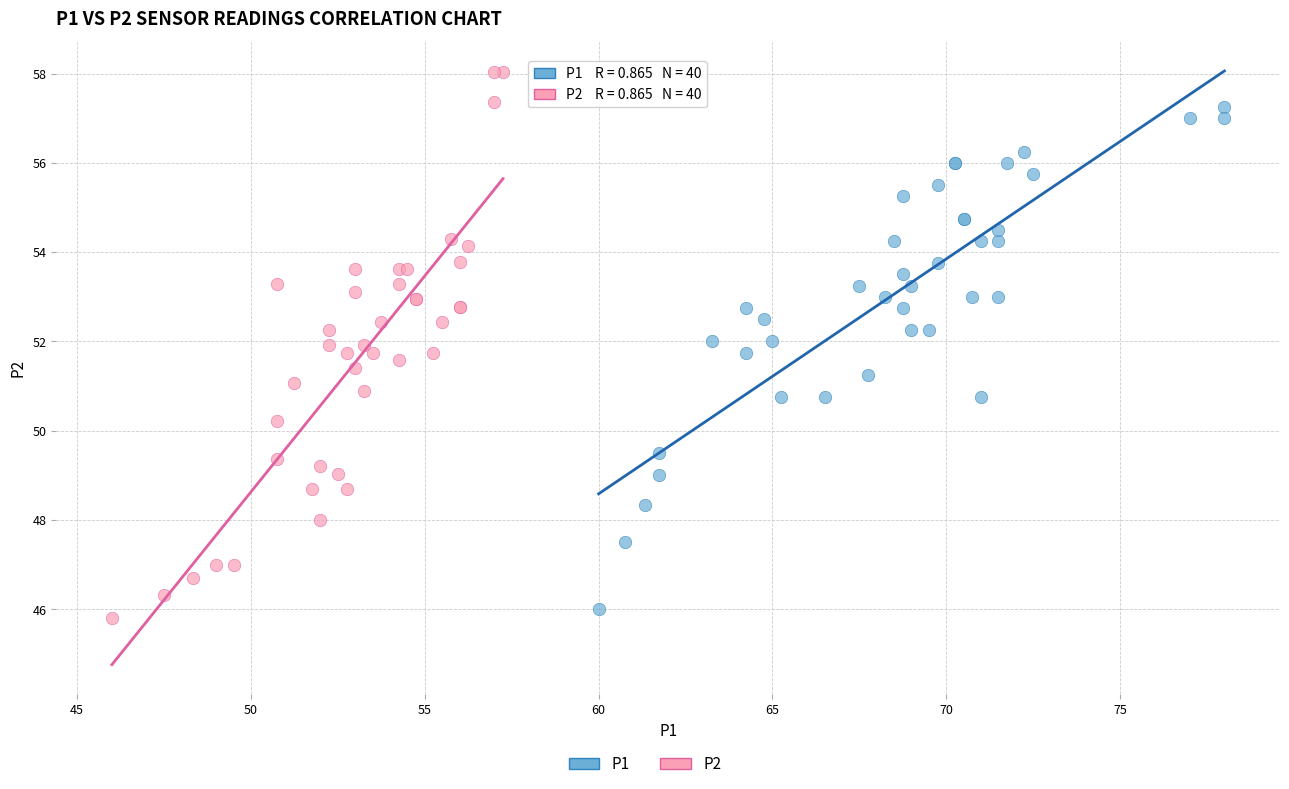

Which series has the largest Y range (max minus min)?

P2